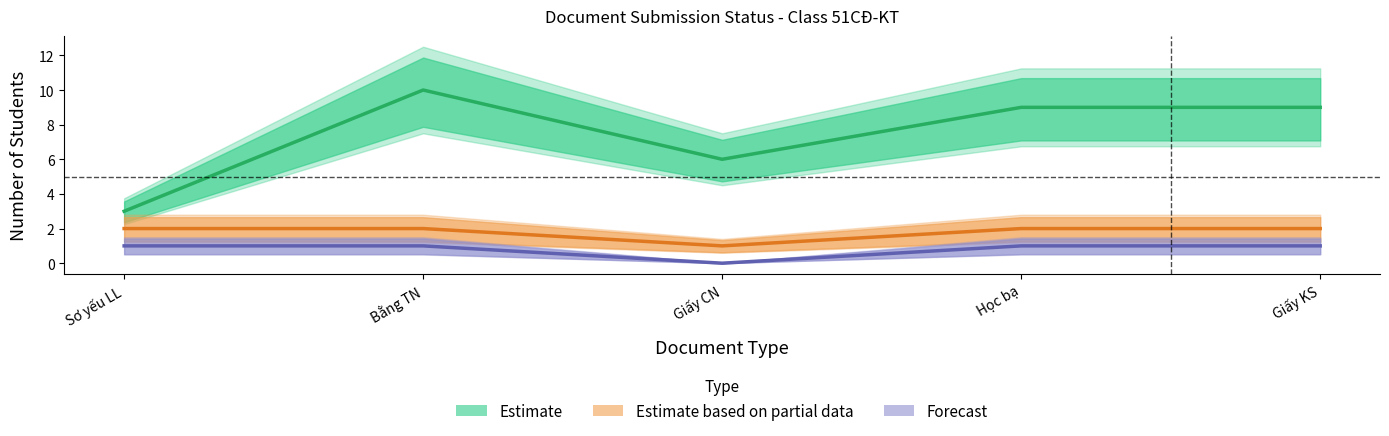

What is the greatest value displayed?

10